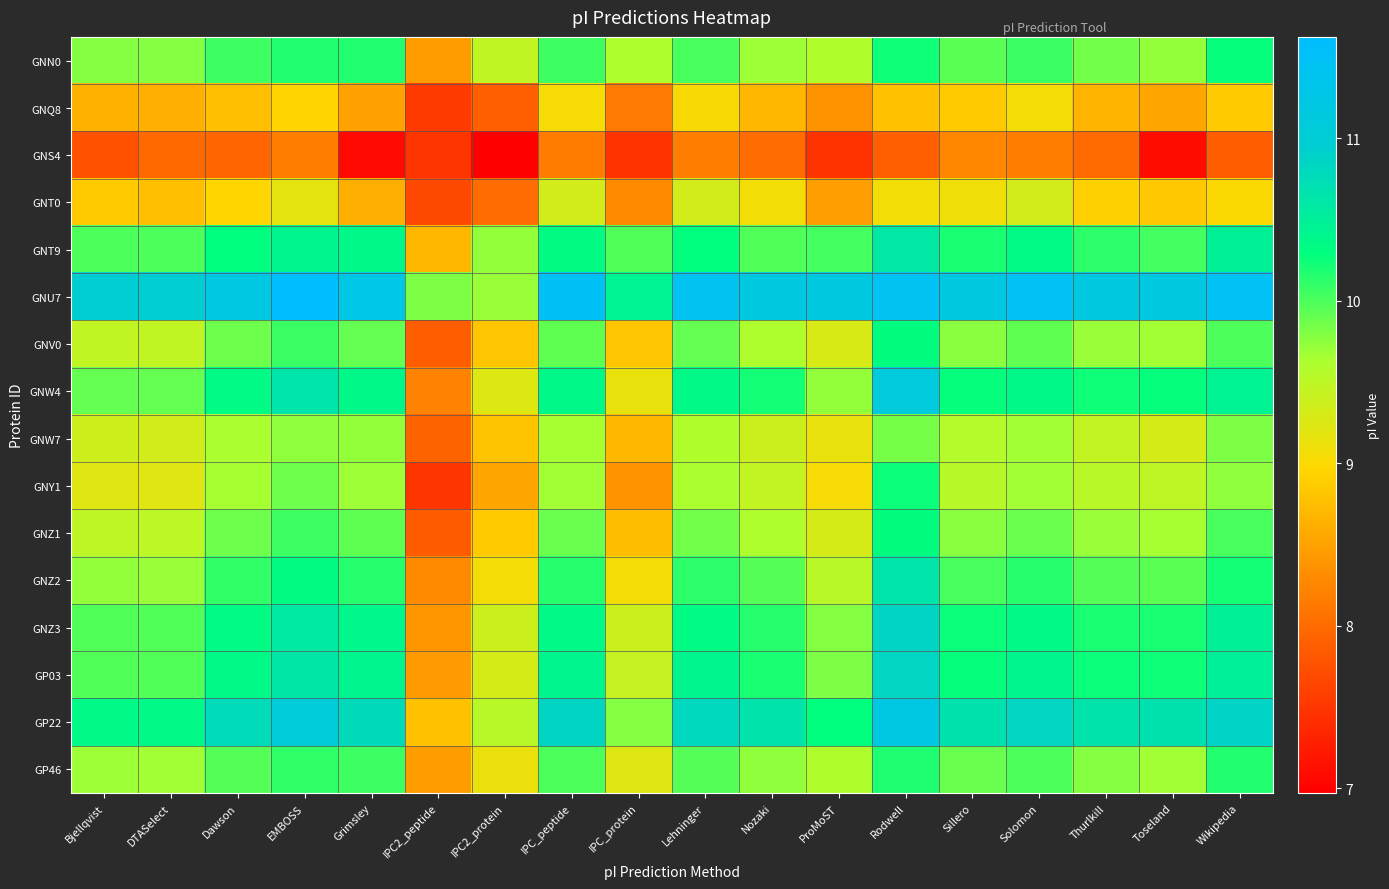

At which category is the sum across all series the highest?

Rodwell